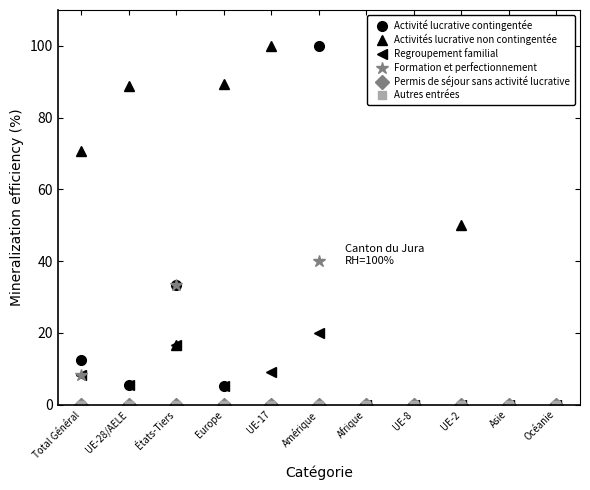

Reading left to right, transcribe all the data shown in this chart.

Activité lucrative contingentée: 12.5	5.6	33.3	5.3	0.0	100.0	0.0	0.0	100.0	0.0	0.0
Activités lucrative non contingentée: 70.8	88.9	16.7	89.5	100.0	0.0	0.0	100.0	50.0	0.0	0.0
Regroupement familial: 8.3	5.6	16.7	5.3	9.1	20.0	0.0	0.0	0.0	0.0	0.0
Formation et perfectionnement: 8.3	0.0	33.3	0.0	0.0	40.0	0.0	0.0	100.0	0.0	0.0
Permis de séjour sans activité lucrative: 0.0	0.0	0.0	0.0	0.0	0.0	0.0	0.0	0.0	0.0	0.0
Autres entrées: 0.0	0.0	0.0	0.0	0.0	0.0	0.0	0.0	0.0	0.0	0.0